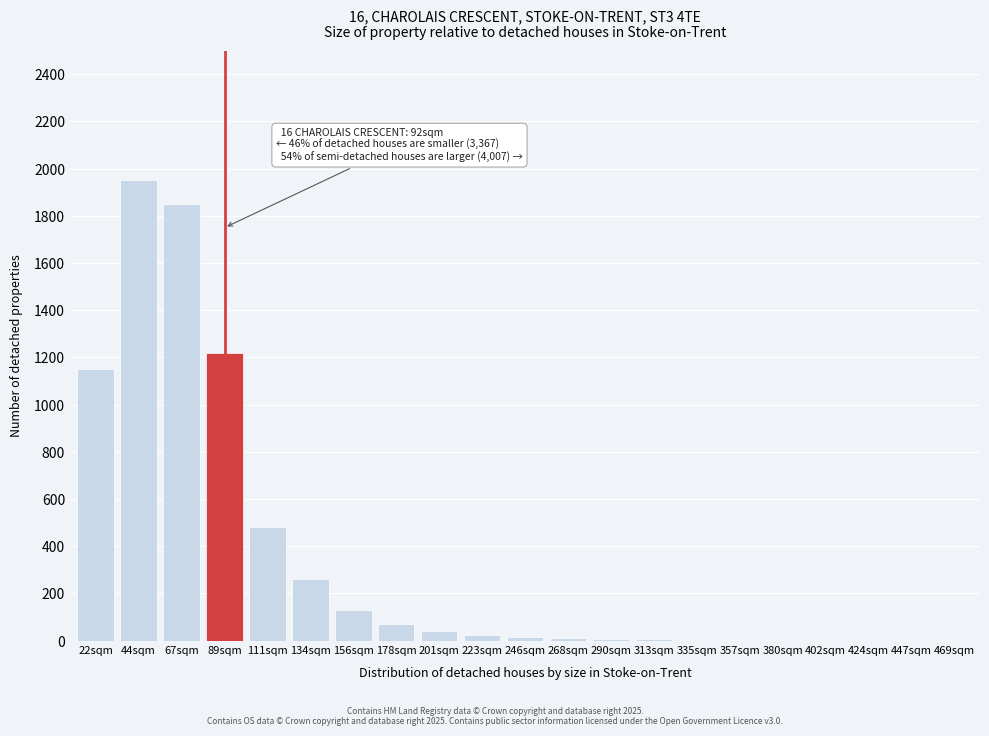

Between 134sqm and 22sqm, which is larger?

22sqm